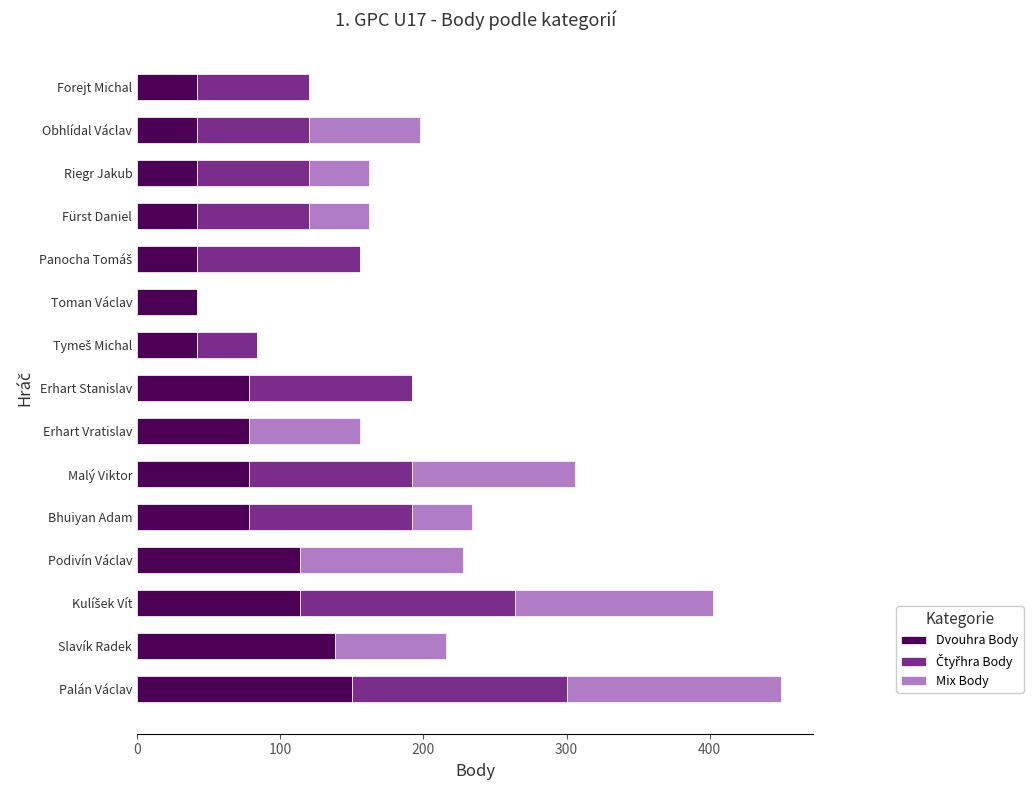

At which label does Dvouhra Body reach its peak?

Palán Václav